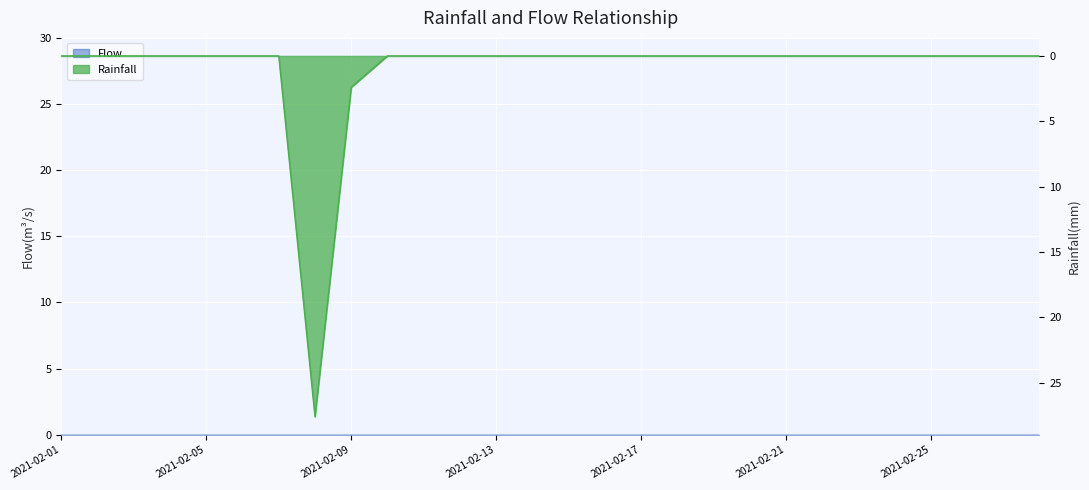

True or false: the data shows 0.0 at 2021-02-07.

True